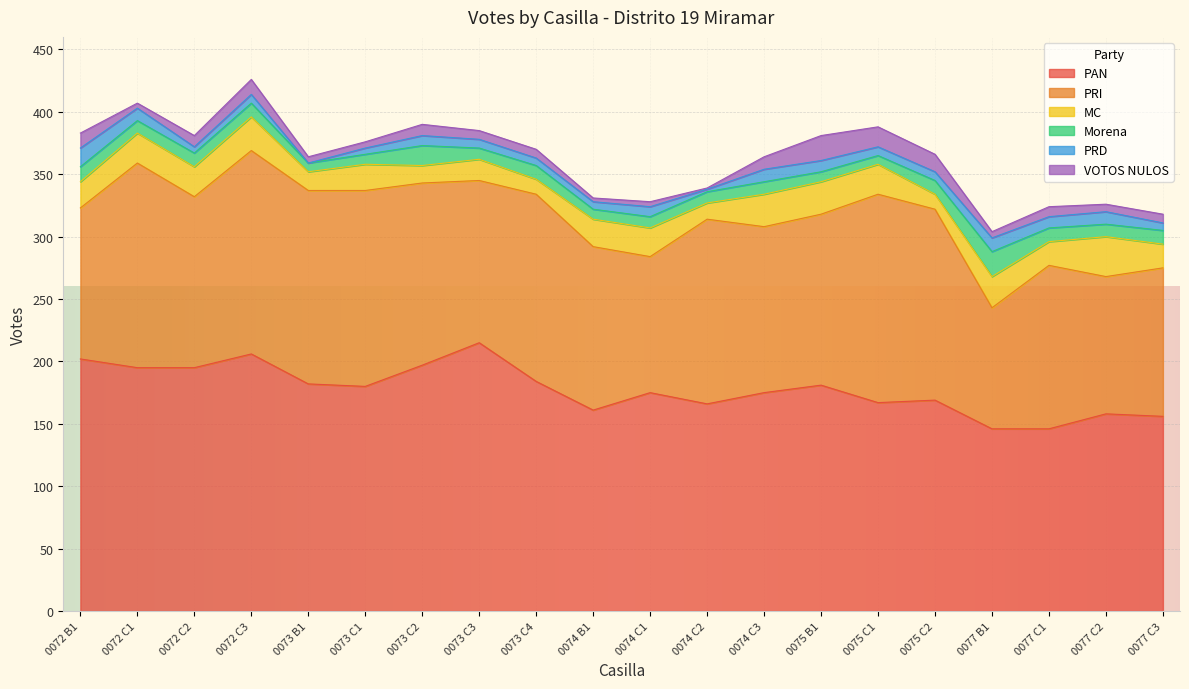

Which series changed the most between 0077 C1 and 0077 C2?

PRI